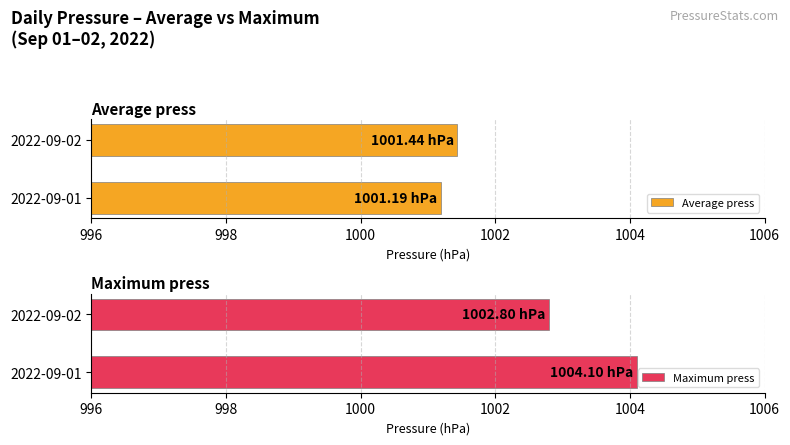

How many bars are there in total?

4